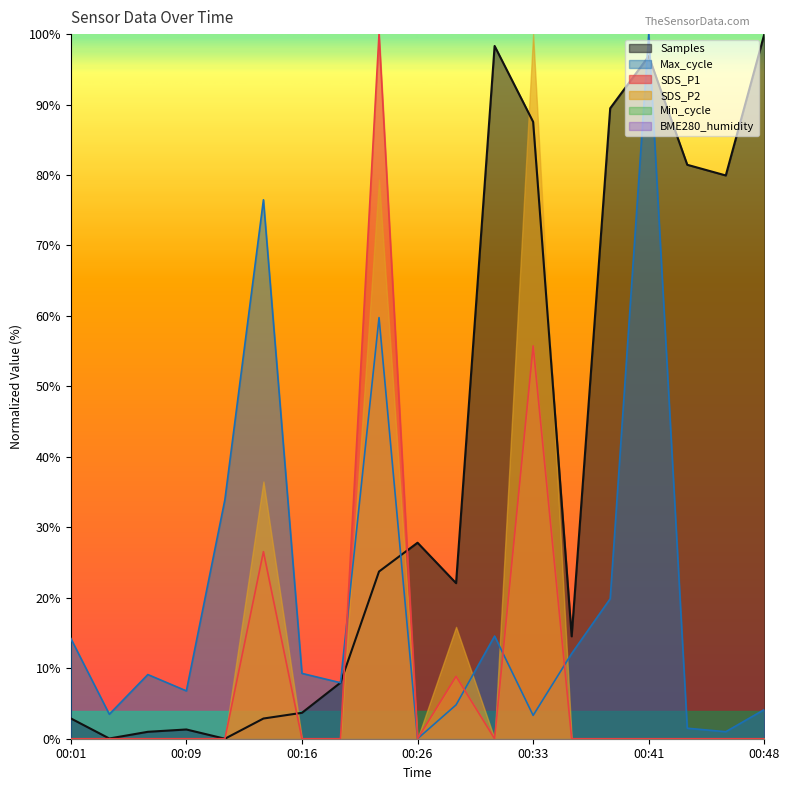

In Max_cycle, how many points are lower than both neighbors (excluding endpoints)?

6